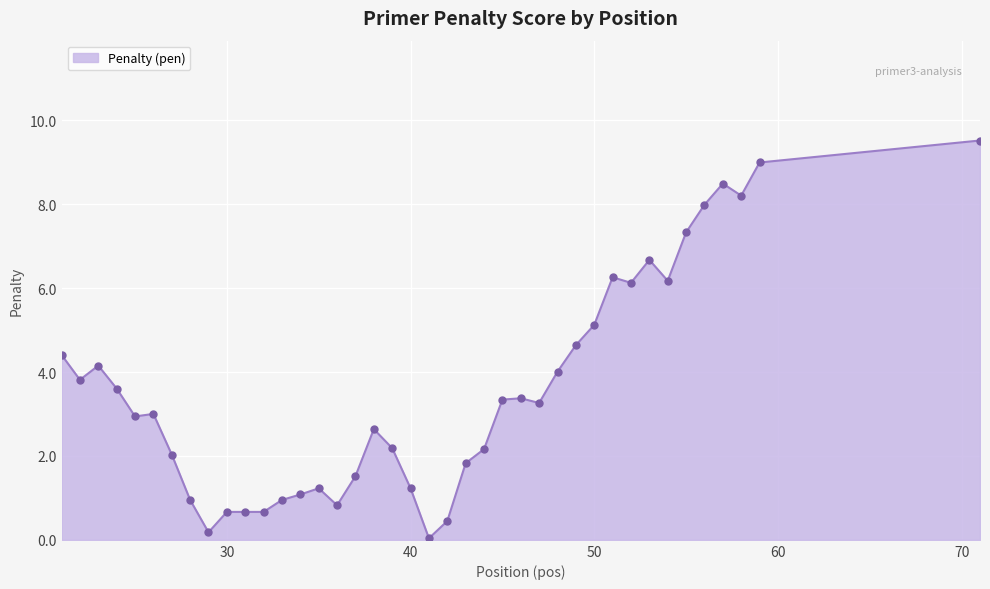

What is the maximum value shown in the chart?

9.5